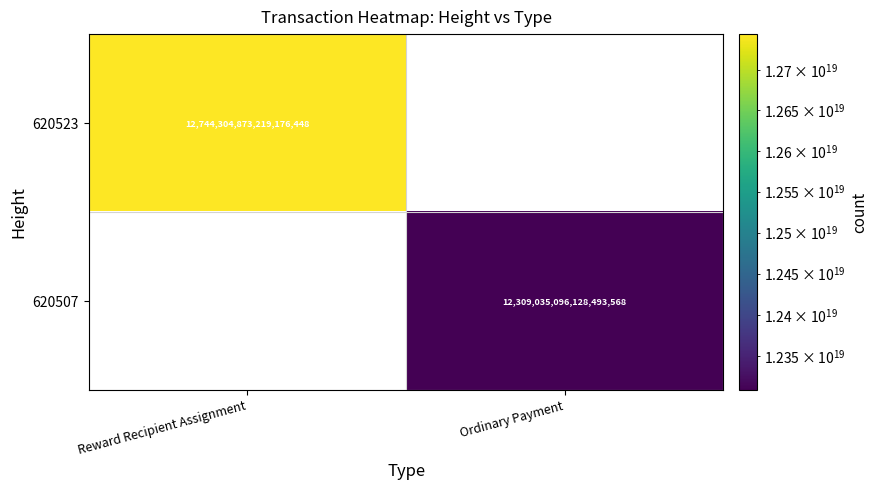

Is it true that 620523 equals 22611973831264382976 at Reward Recipient Assignment?

False